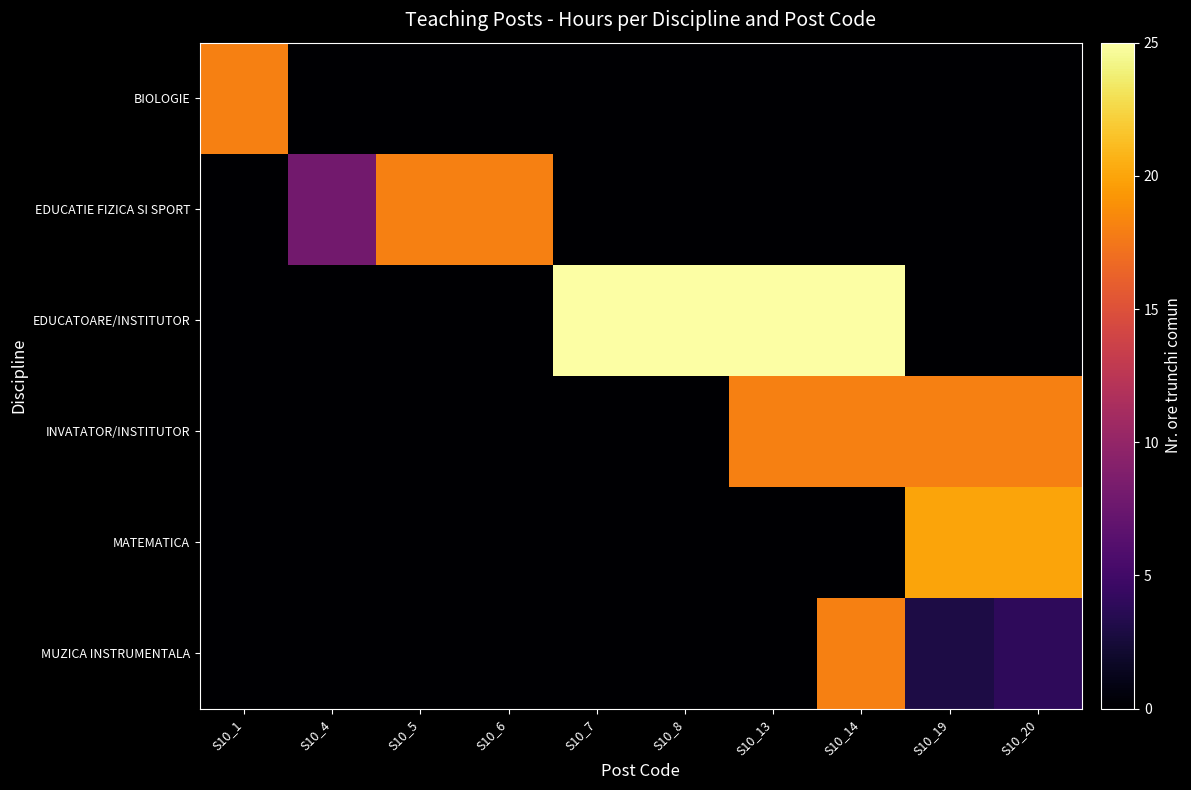

At which category is the sum across all series the highest?

S10_14